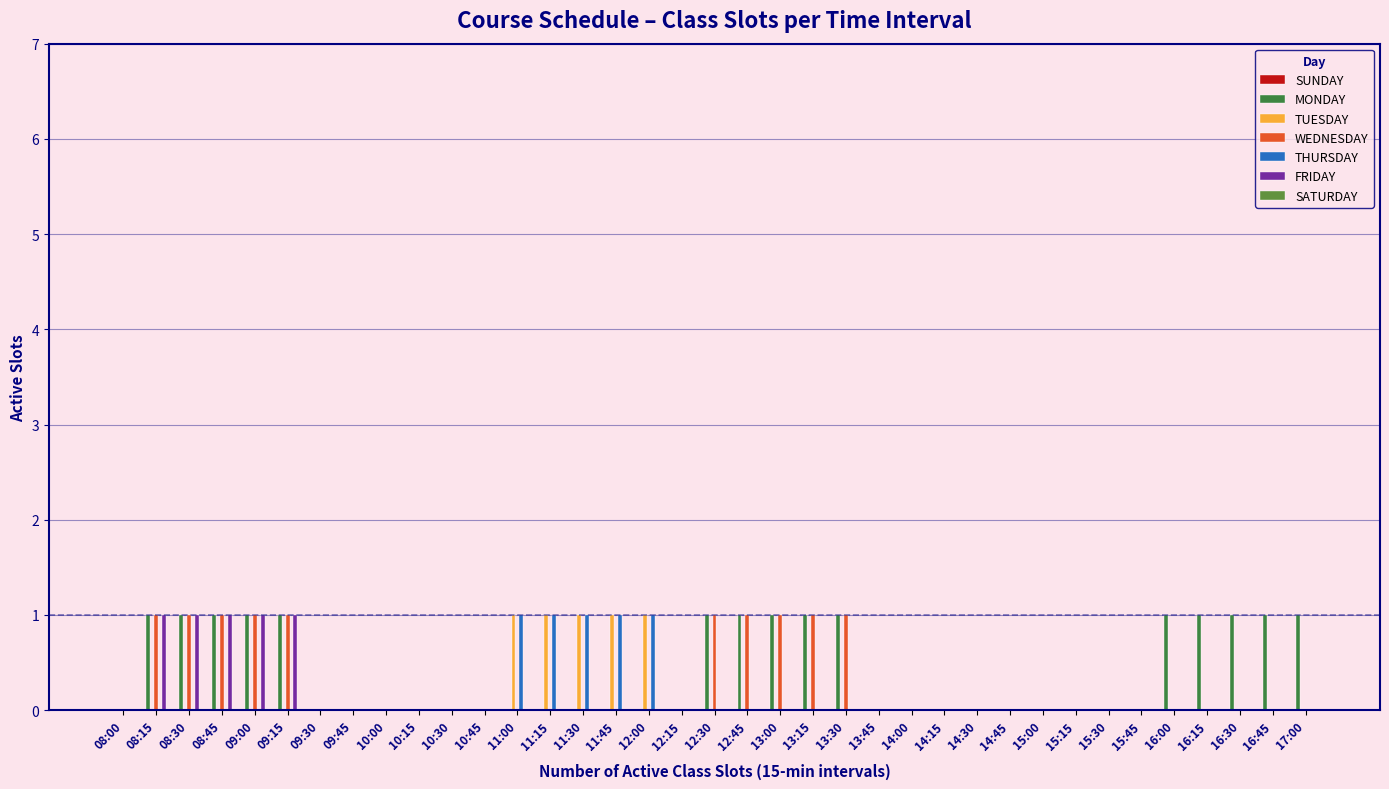

What is the sum of all TUESDAY values?

5